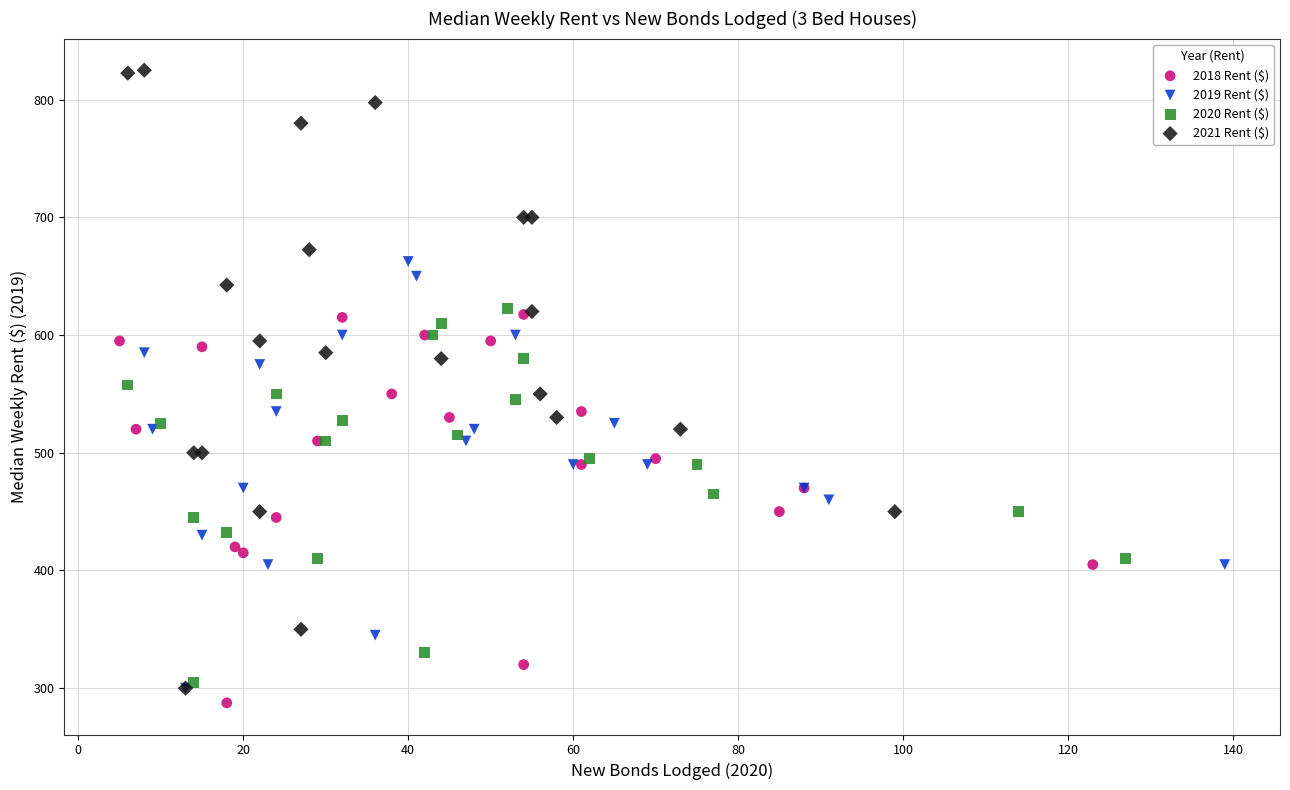

Which series contains the lowest Y value?

2018 Rent ($)